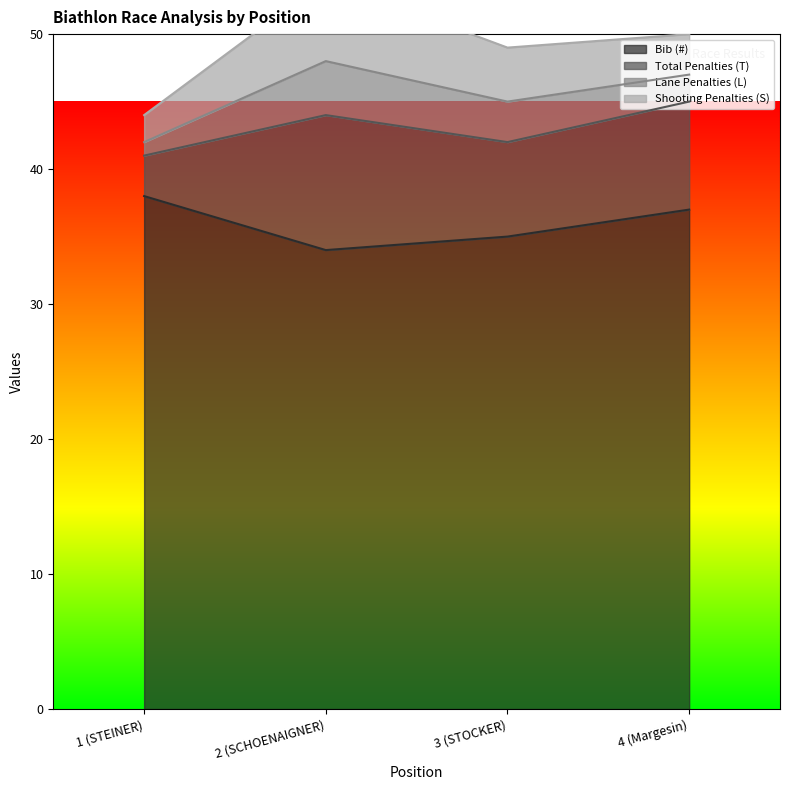

True or false: Bib (#) and Total Penalties (T) cross at least once.

False